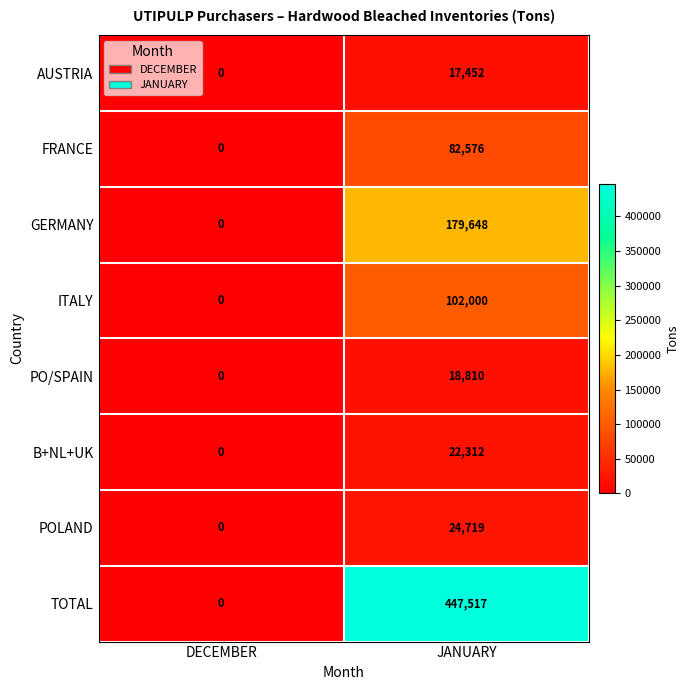

What is the average value of the ITALY series?

51000